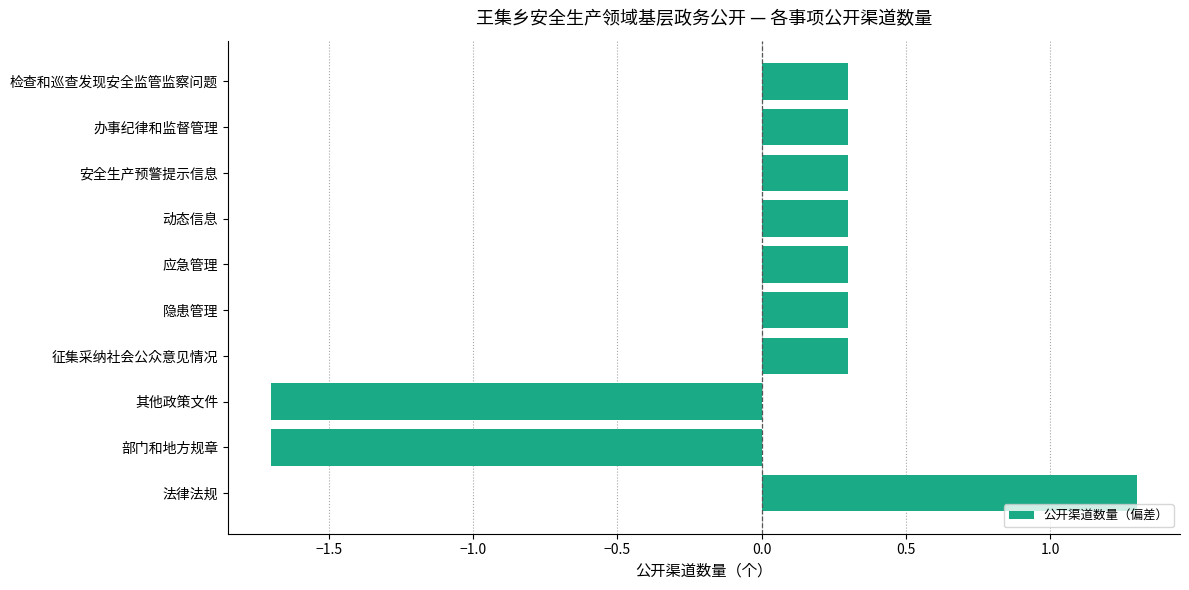

What is the smallest value displayed?

-1.7